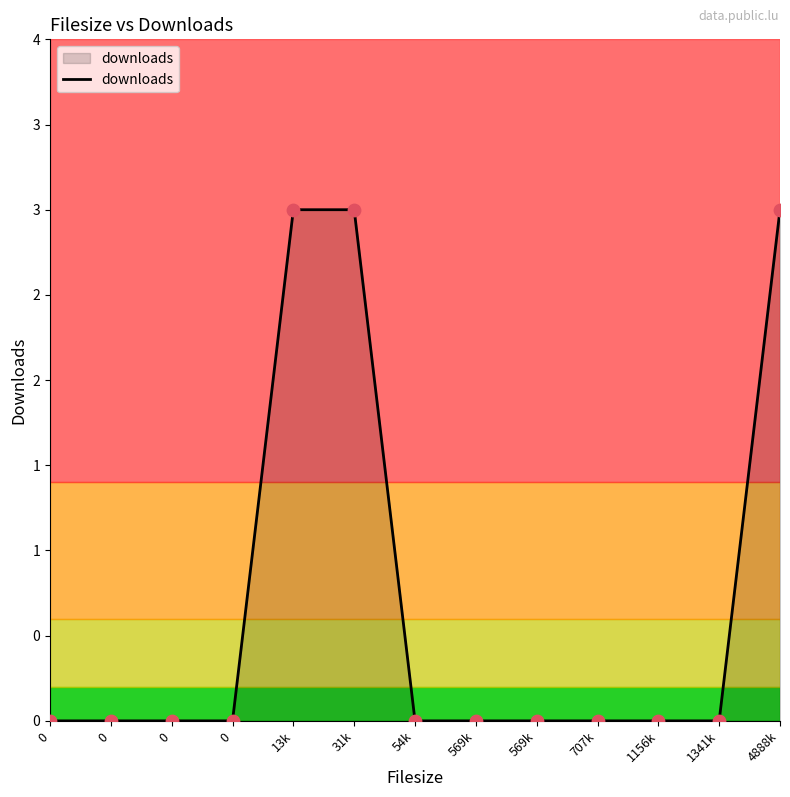

Between 31k and 1156k, which is larger?

31k